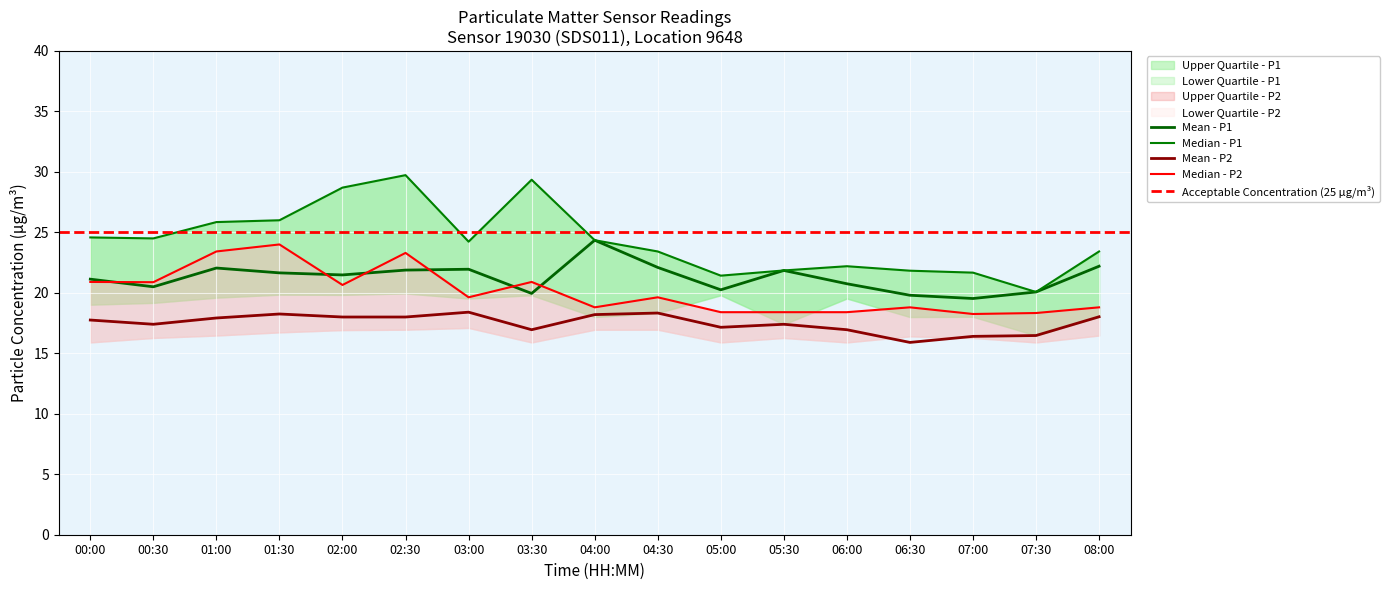

True or false: P2 and P1_upper intersect in this chart.

False